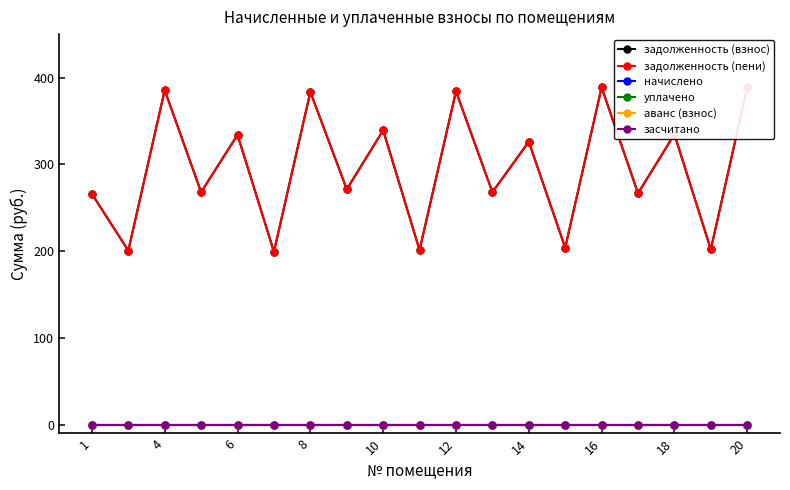

Which series has the largest total across all categories?

задолженность (взнос)